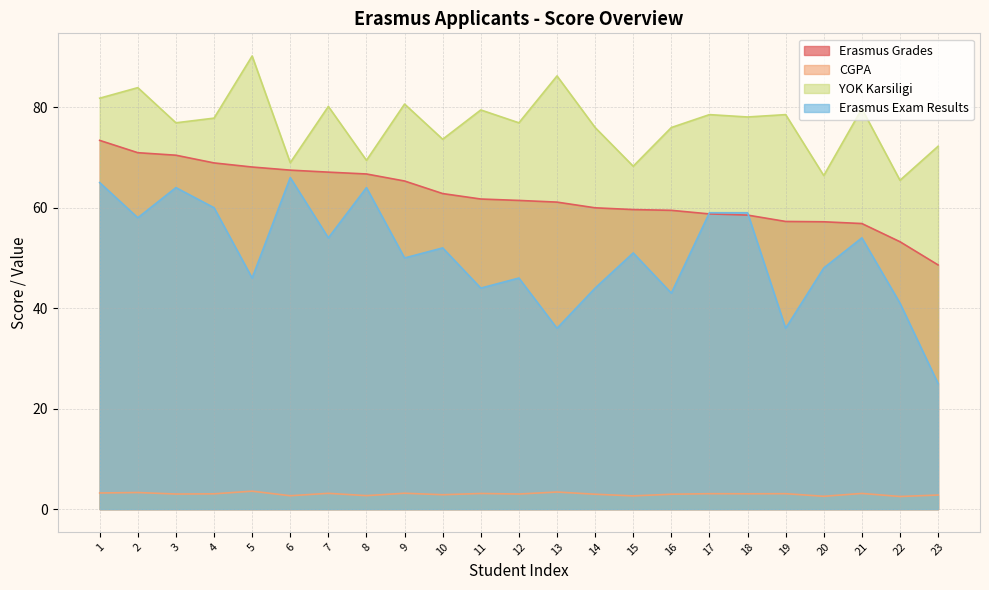

At which category is the sum across all series the highest?

1